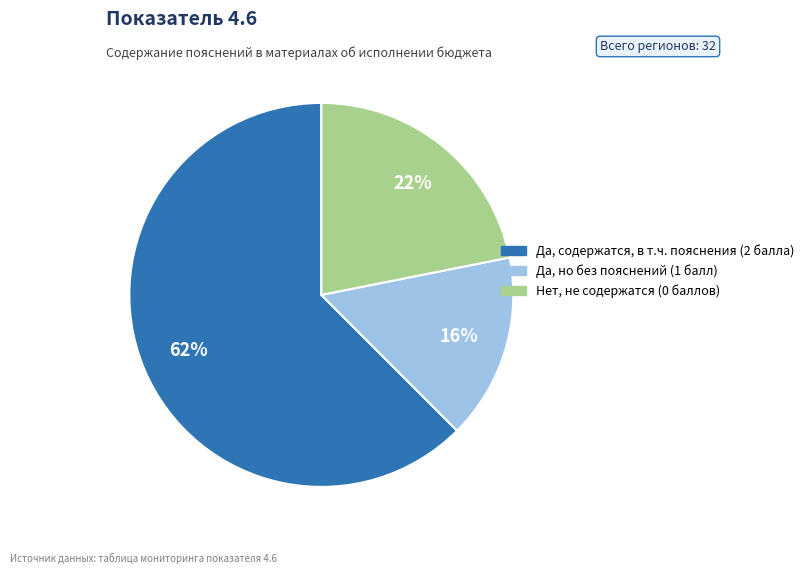

How many slices are in this pie chart?

3